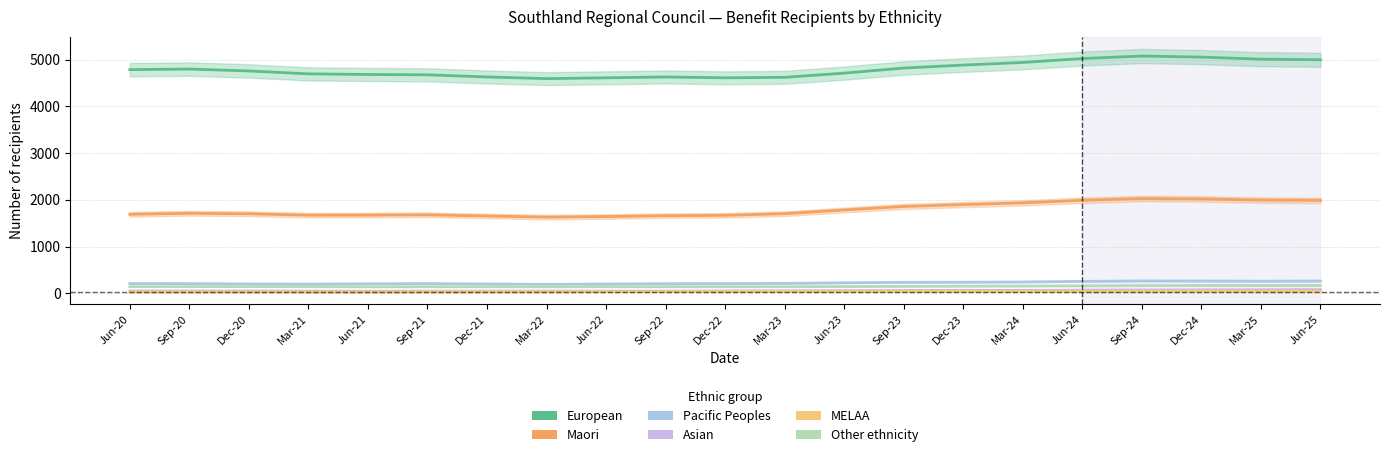

How many interior local peaks does the Asian series have?

1